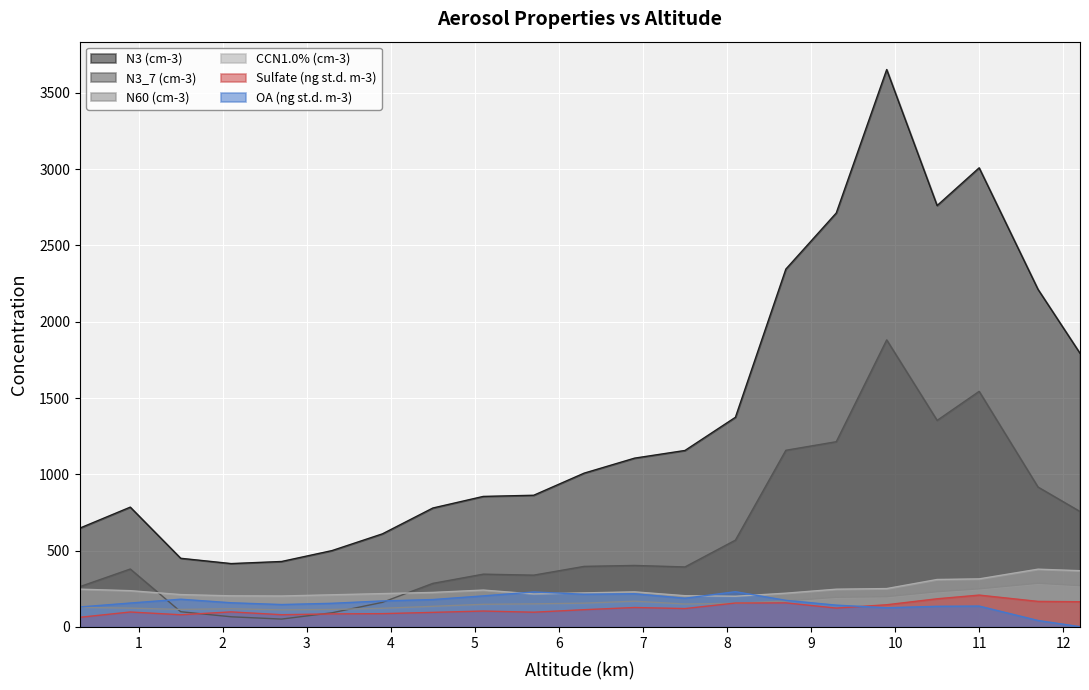

What is the total value across all series at 5.7?

1896.1